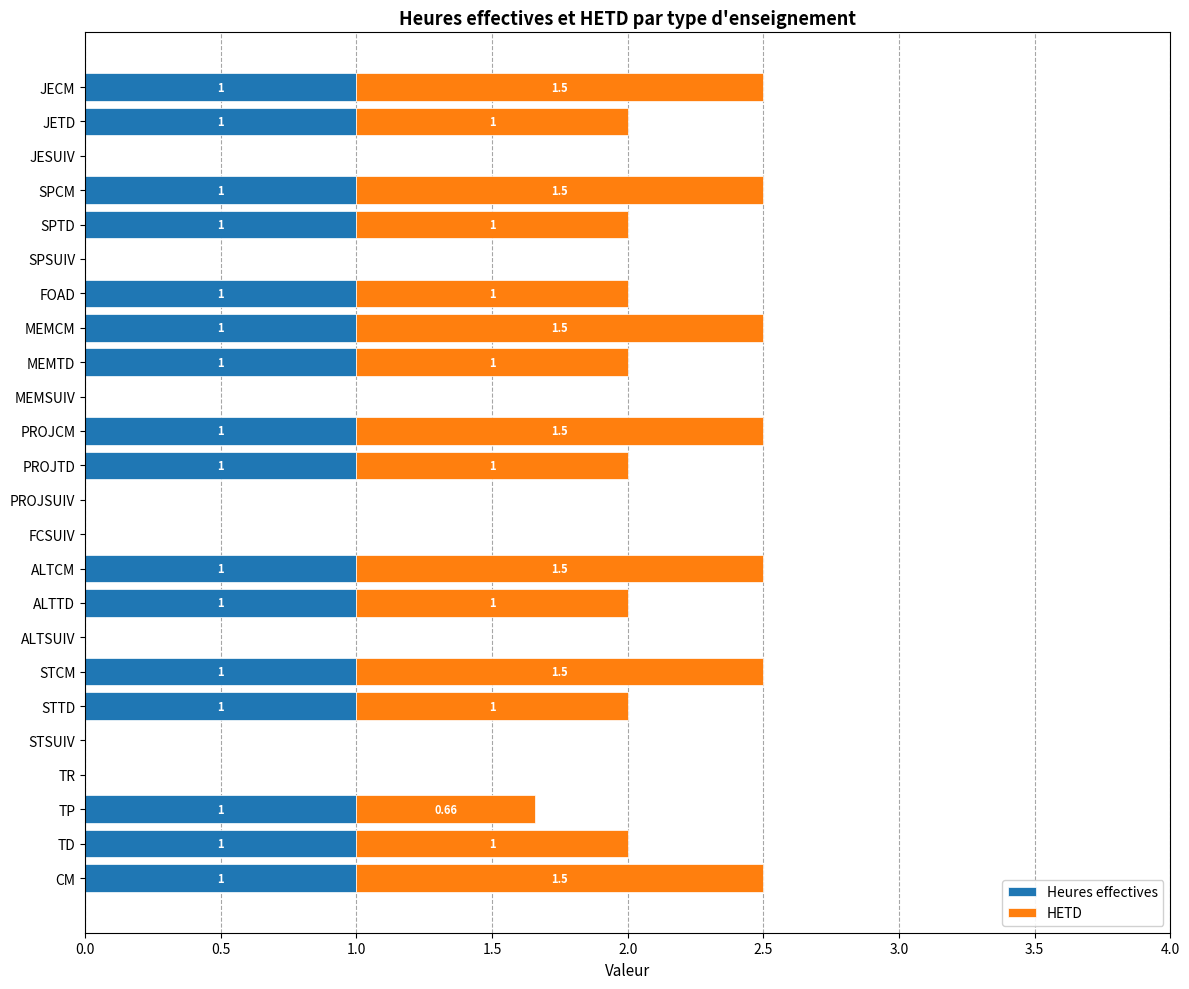

What is the difference between the second highest and second lowest values in the HETD series?

1.5